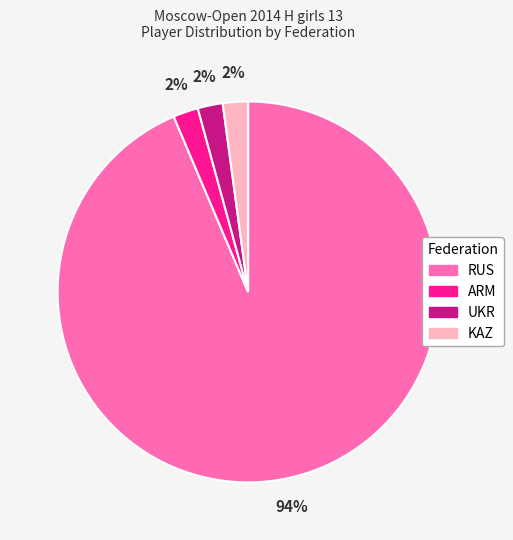

True or false: UKR accounts for 2% of the total.

True